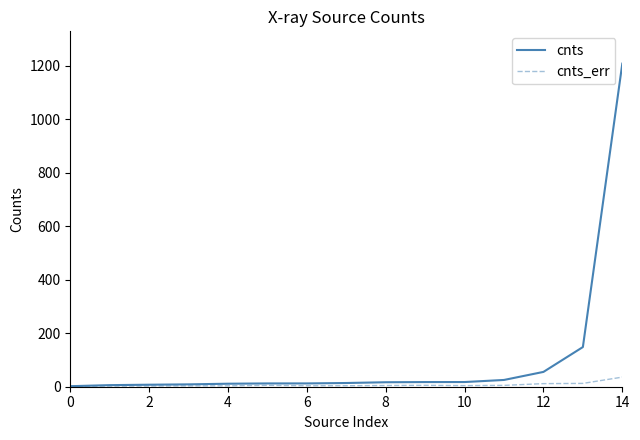

Which series has the largest range (max minus min)?

cnts